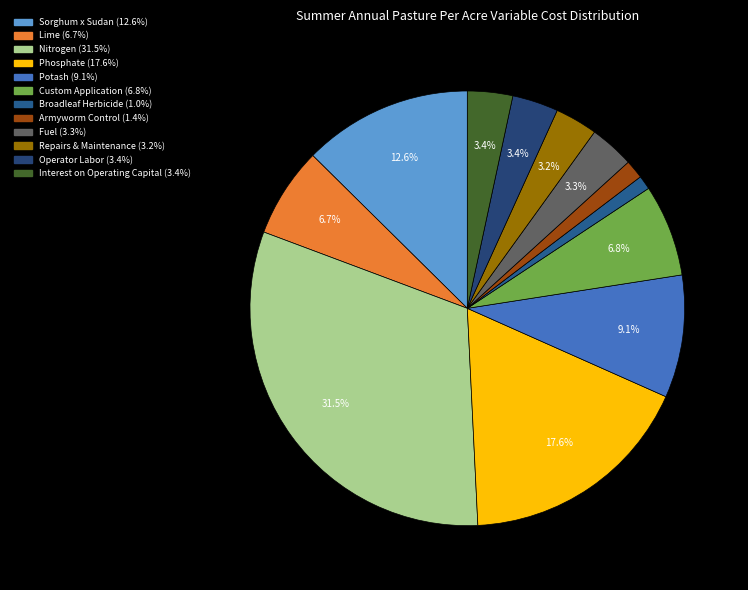

How many slices are in this pie chart?

12